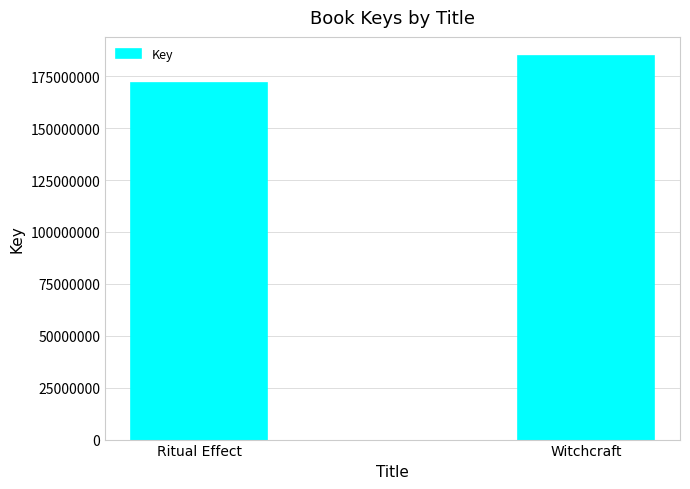

What is the difference between the maximum and minimum values?

12732295